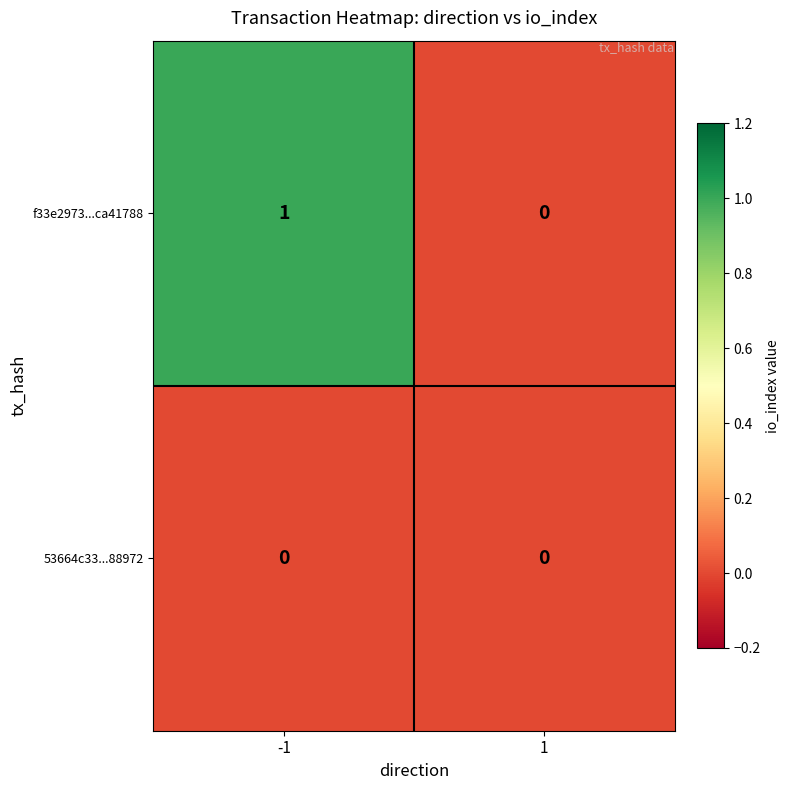

Is it true that 53664c33...88972 equals 0 at -1?

True